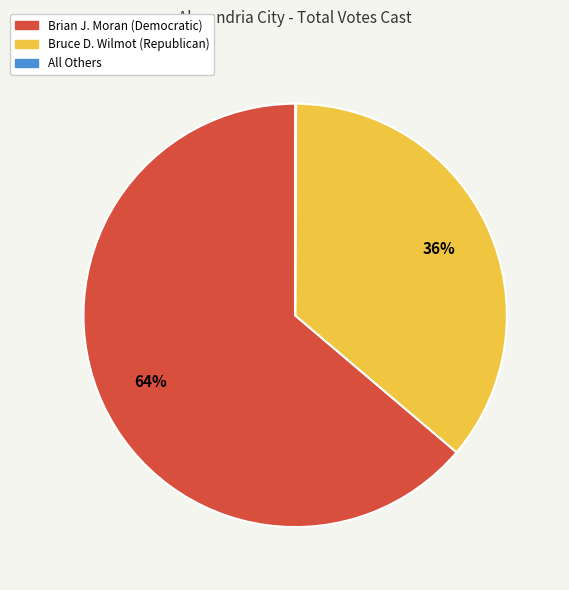

Does any single category account for the majority?

Yes